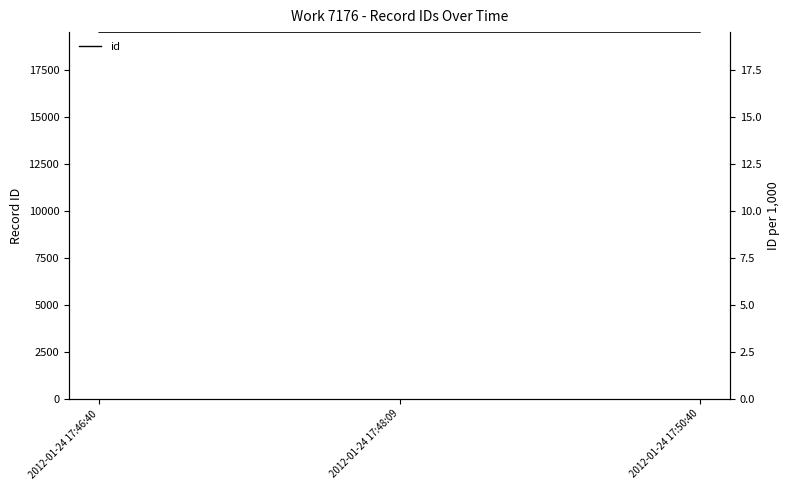

Reading left to right, transcribe all the data shown in this chart.

19527	19528	19529